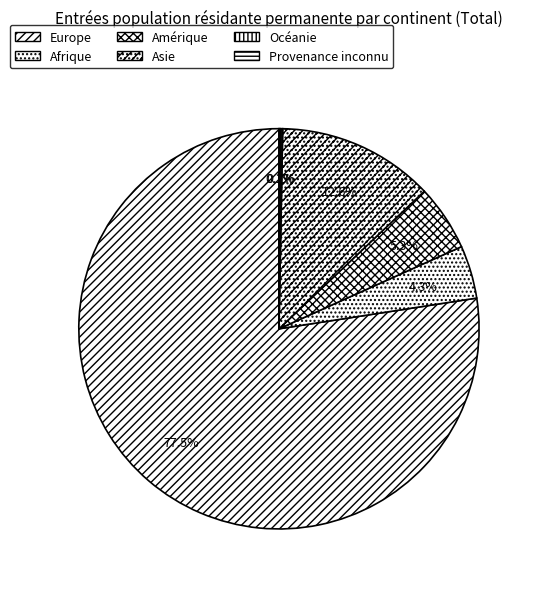

Is there a majority slice in this chart?

Yes